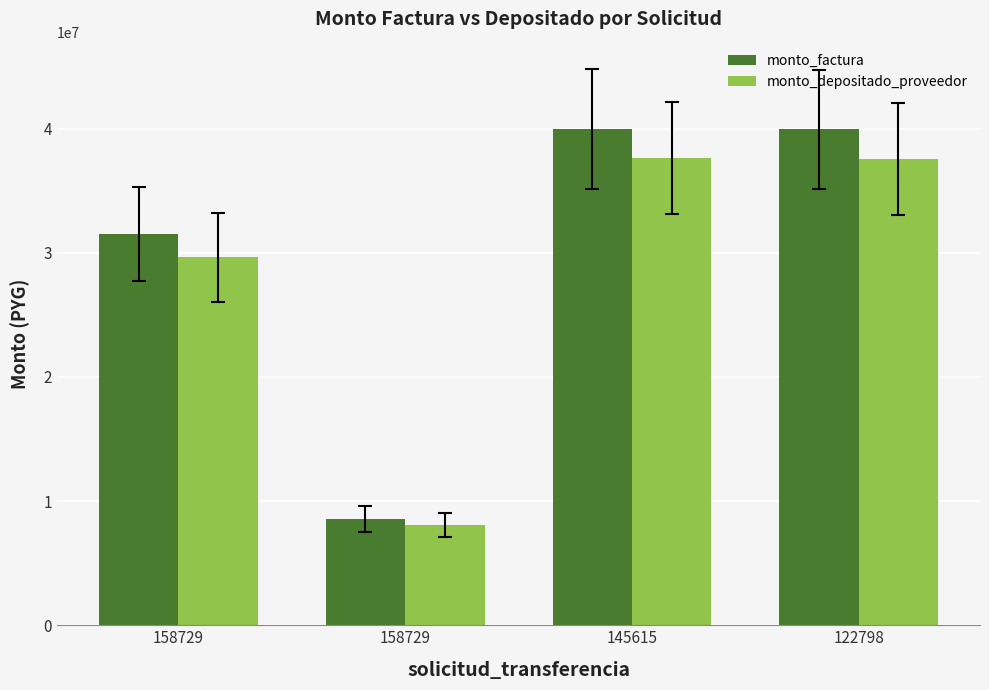

What is the value of the monto_factura bar at the 2nd from the left?

31493460